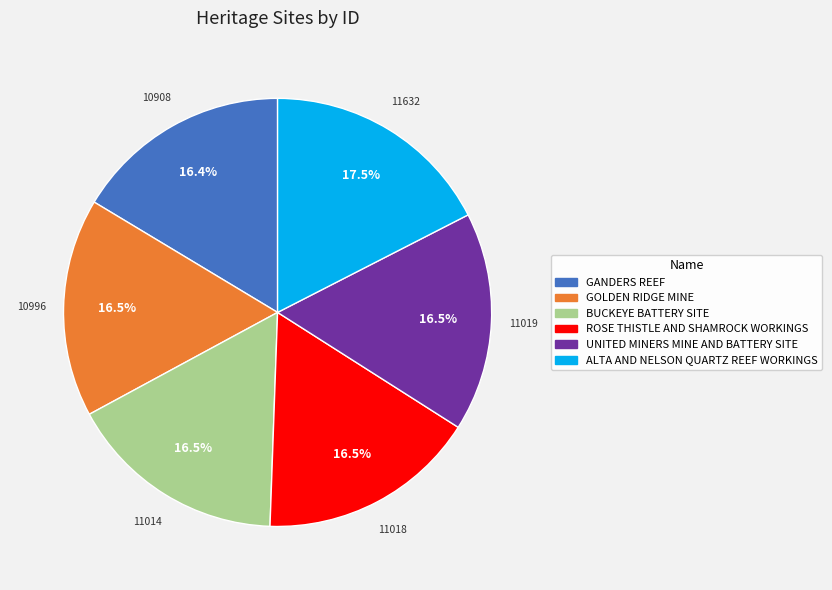

What is the ratio of the value at ROSE THISTLE AND SHAMROCK WORKINGS to the value at UNITED MINERS MINE AND BATTERY SITE?

1.0